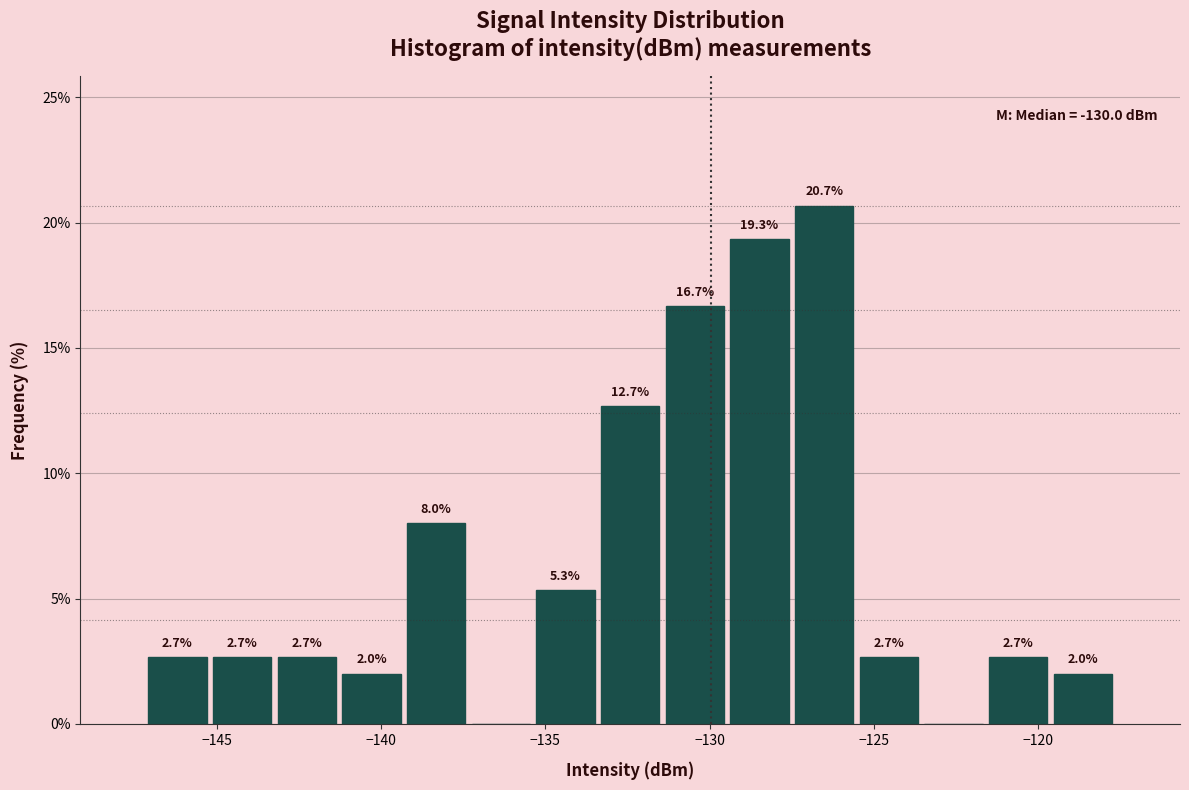

Read against the x-axis, roughly where is the centre of the tallest bar?

-126.5